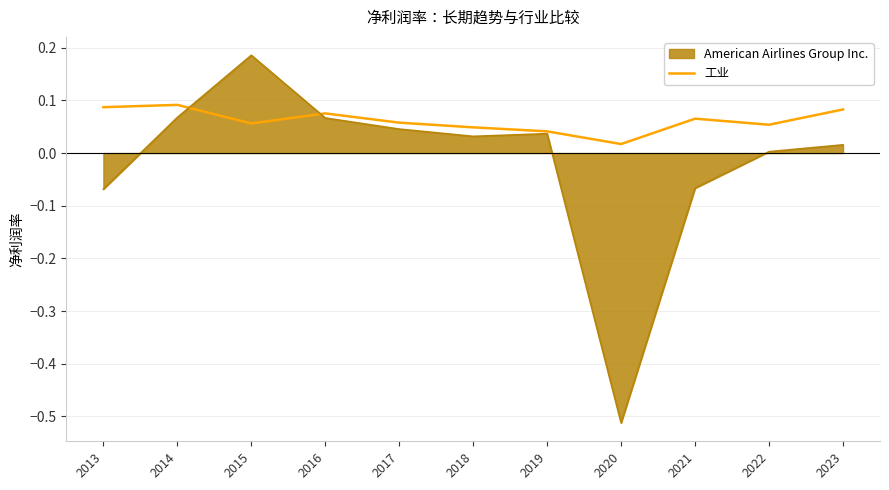

Which series has the largest range (max minus min)?

American Airlines Group Inc.